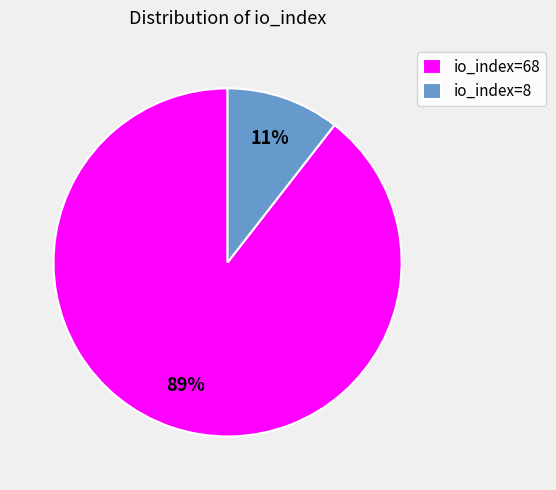

Rank the categories by value from lowest to highest.

io_index=8, io_index=68